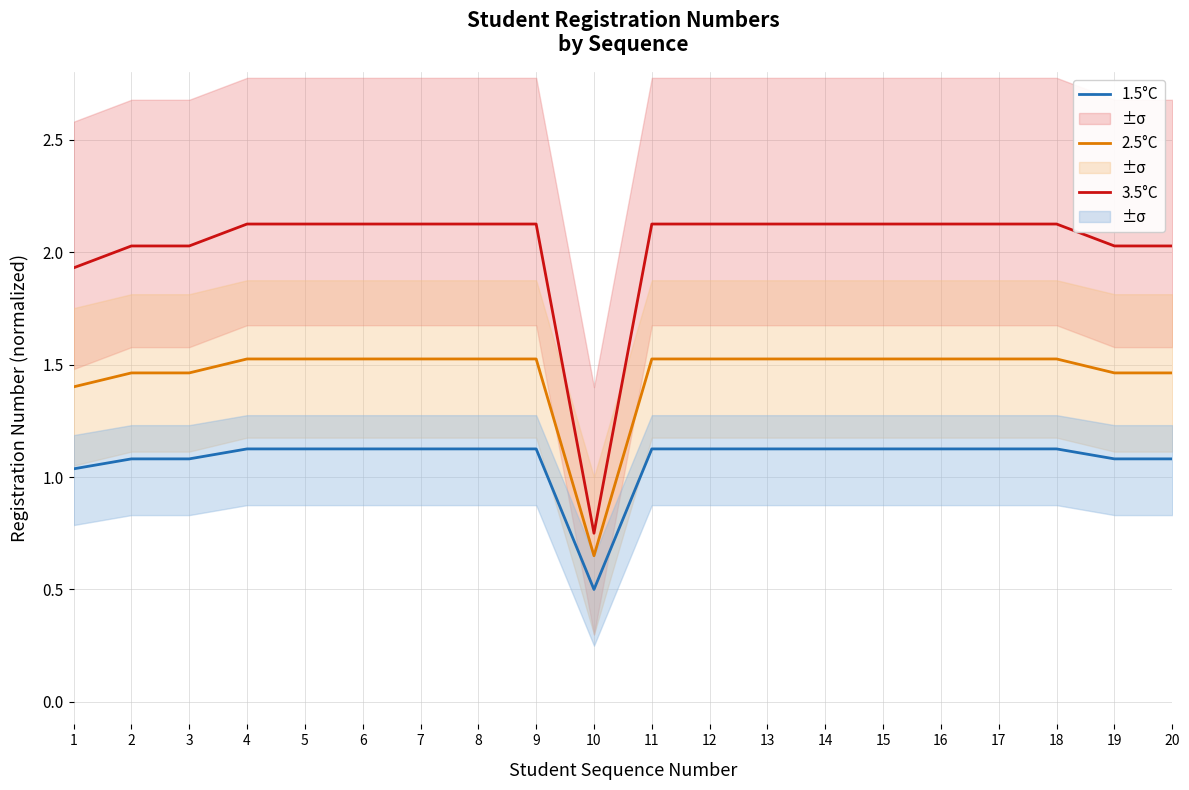

Reading left to right, what are all the values shown in this chart?

1.5°C: 1.0	1.1	1.1	1.1	1.1	1.1	1.1	1.1	1.1	0.5	1.1	1.1	1.1	1.1	1.1	1.1	1.1	1.1	1.1	1.1
2.5°C: 1.4	1.5	1.5	1.5	1.5	1.5	1.5	1.5	1.5	0.7	1.5	1.5	1.5	1.5	1.5	1.5	1.5	1.5	1.5	1.5
3.5°C: 1.9	2.0	2.0	2.1	2.1	2.1	2.1	2.1	2.1	0.8	2.1	2.1	2.1	2.1	2.1	2.1	2.1	2.1	2.0	2.0